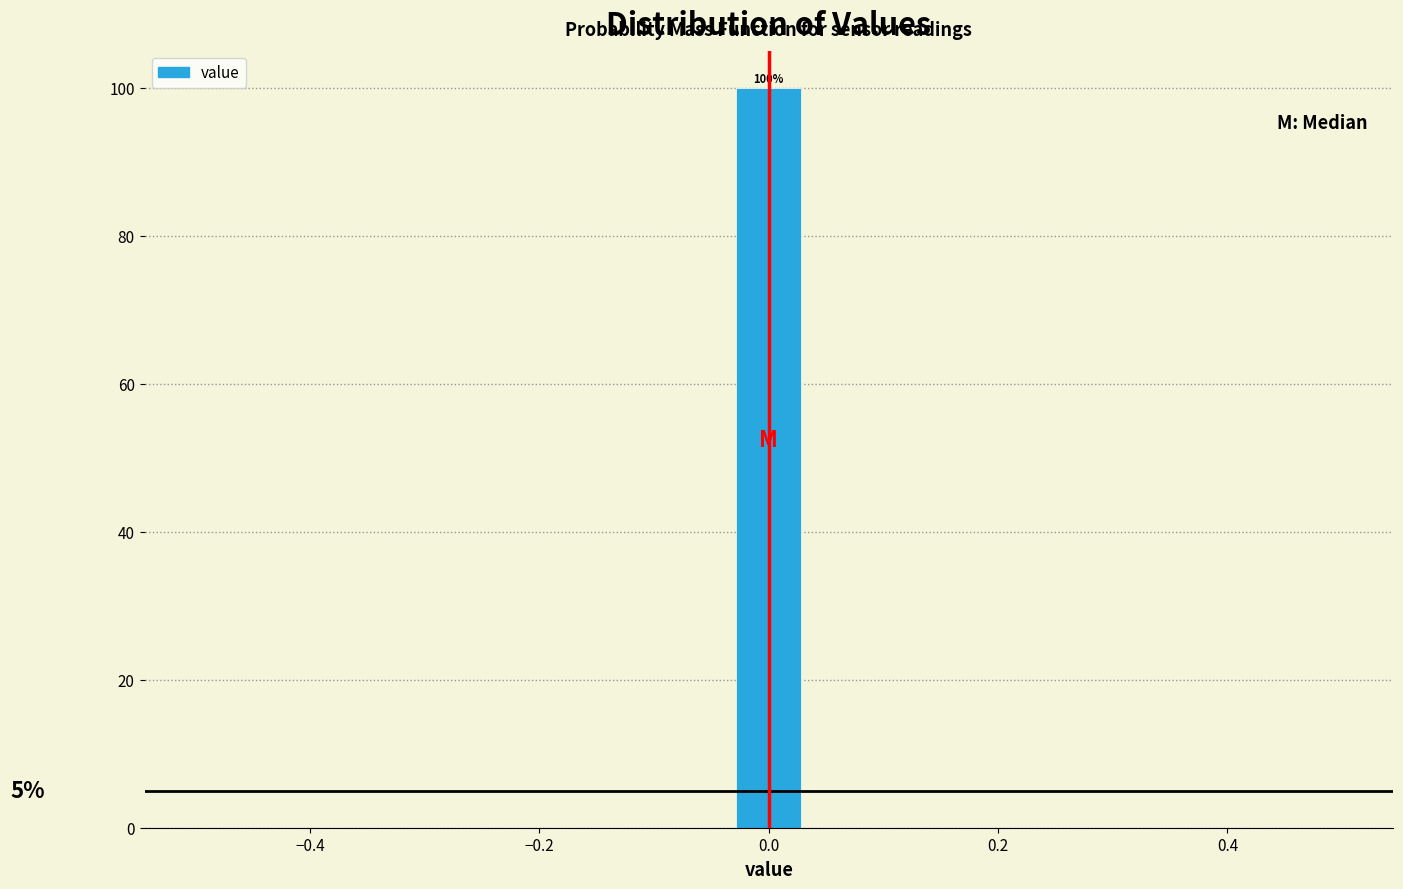

Read against the x-axis, roughly where is the centre of the tallest bar?

0.00